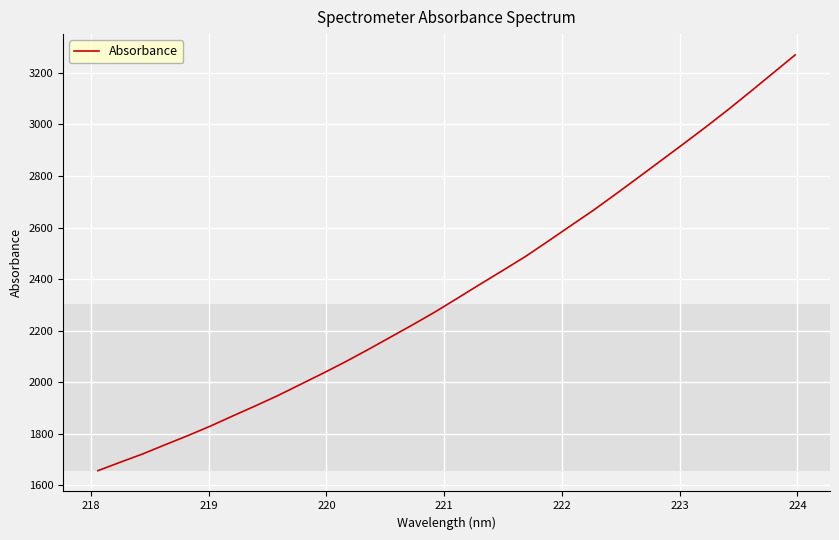

What is the minimum value shown in the chart?

1656.2